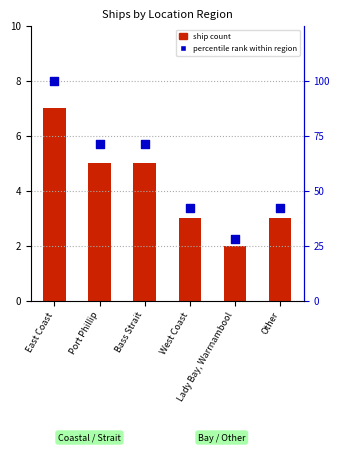

Which series has the widest spread of Y values?

percentile rank within region